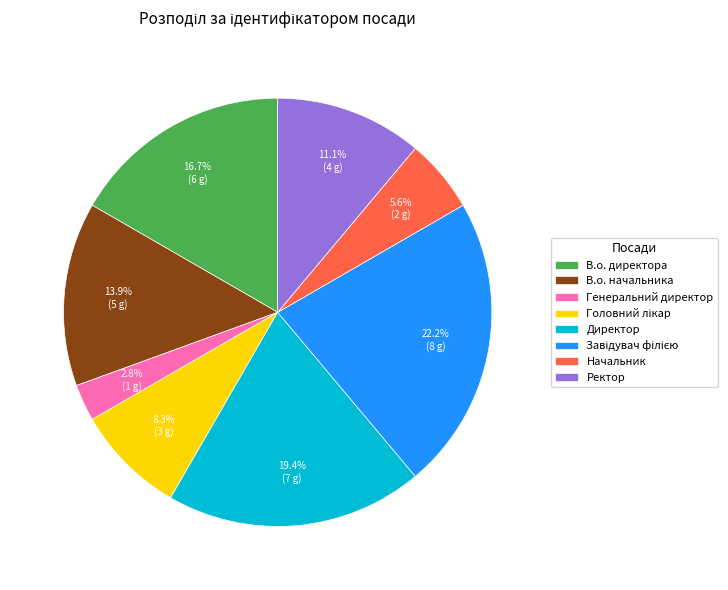

Which category has the smallest portion of the pie?

Генеральний директор